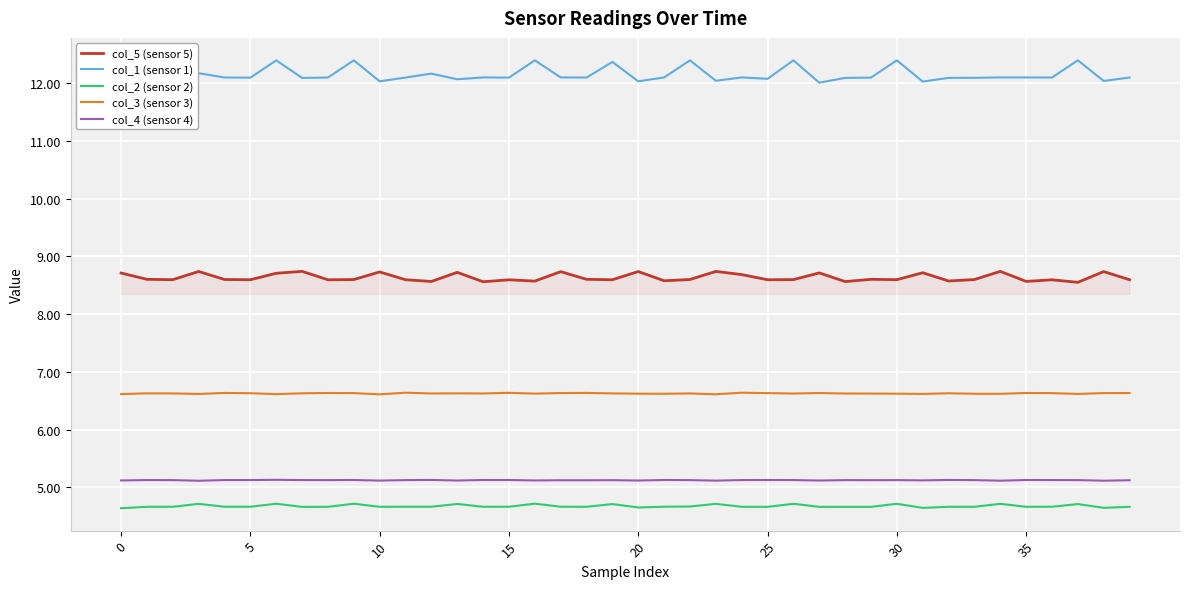

What is the highest value of the col_2 (sensor 2) series?

4.7